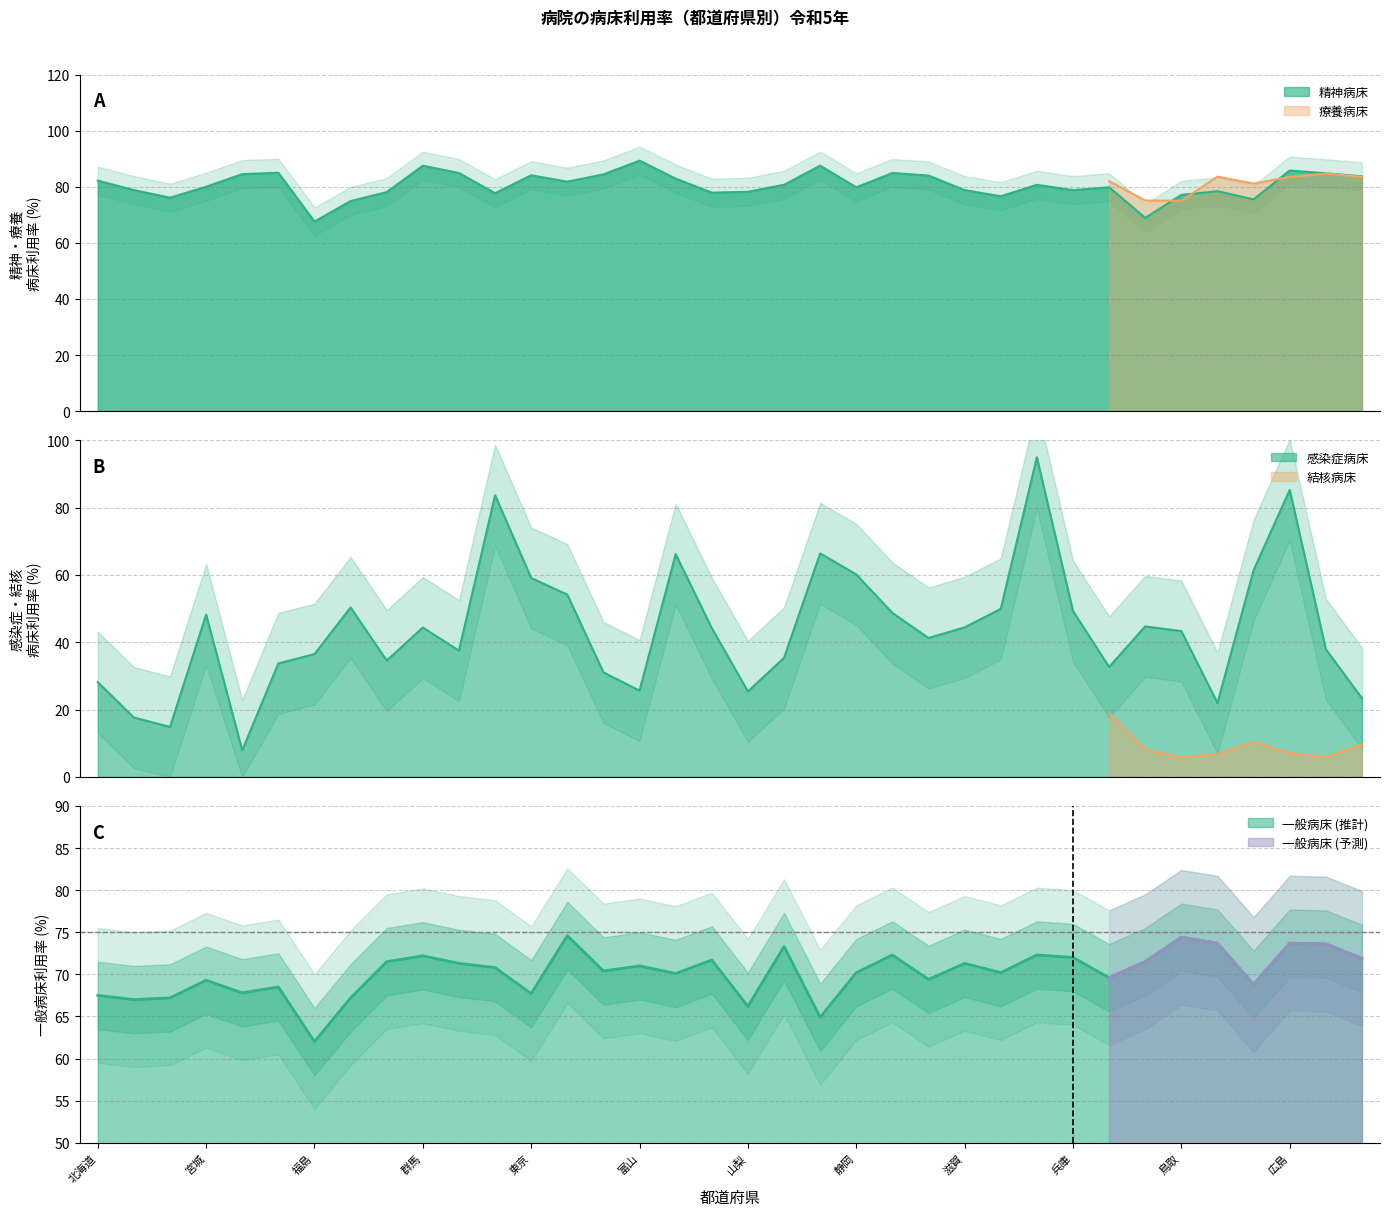

What is the value of the 一般病床 point at the 32nd from the left?

73.7